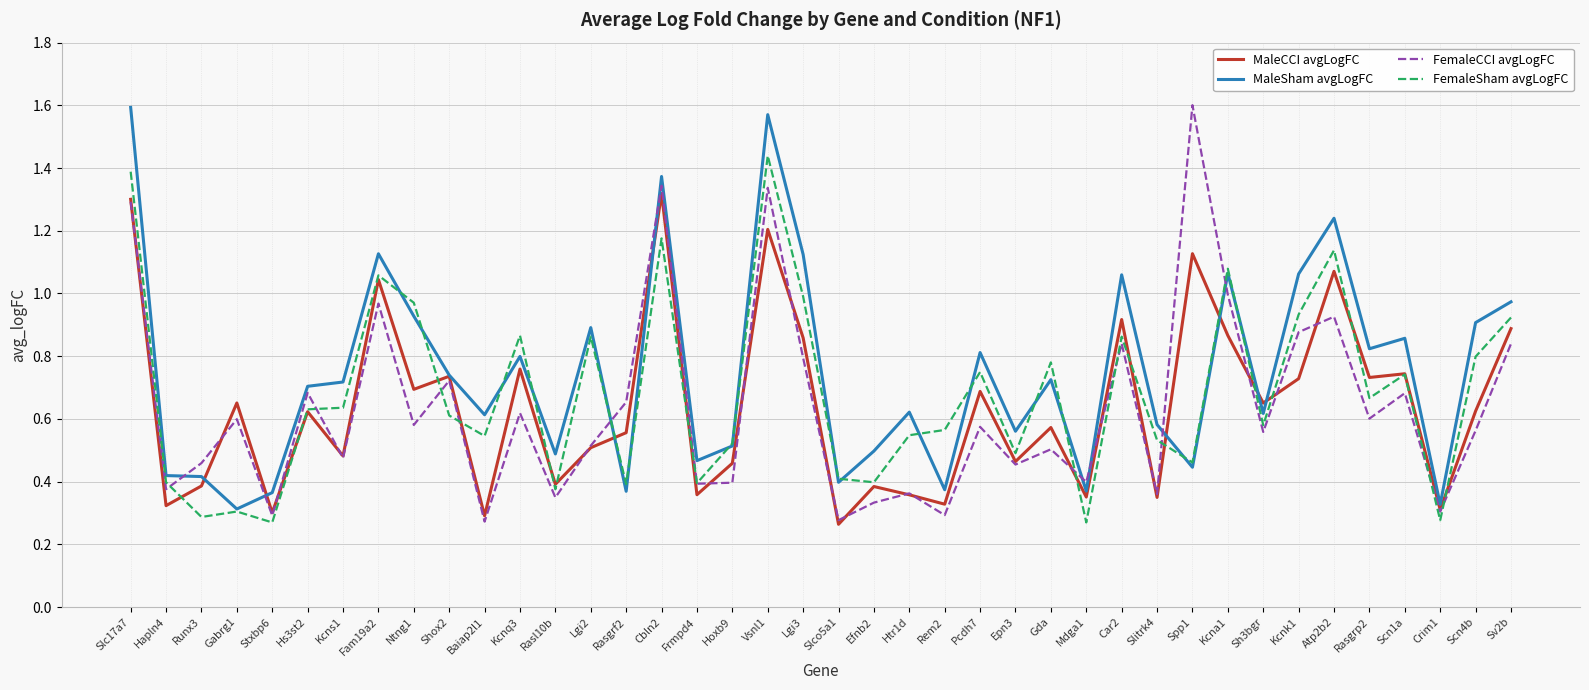

The value of MaleSham avgLogFC at Runx3 is 0.7. True or false?

False